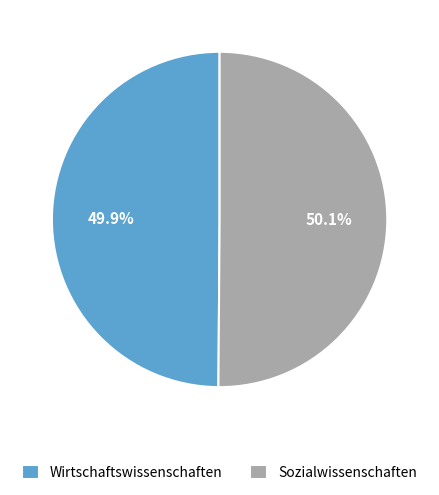

Does any single category account for the majority?

Yes